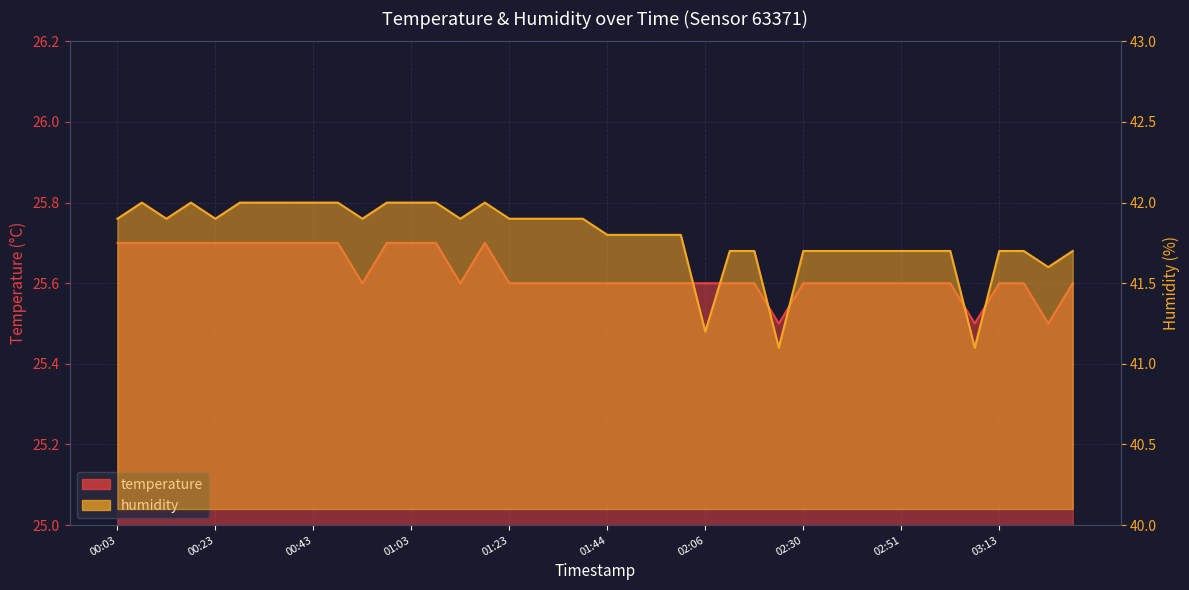

What is the average value of the temperature series?

25.6